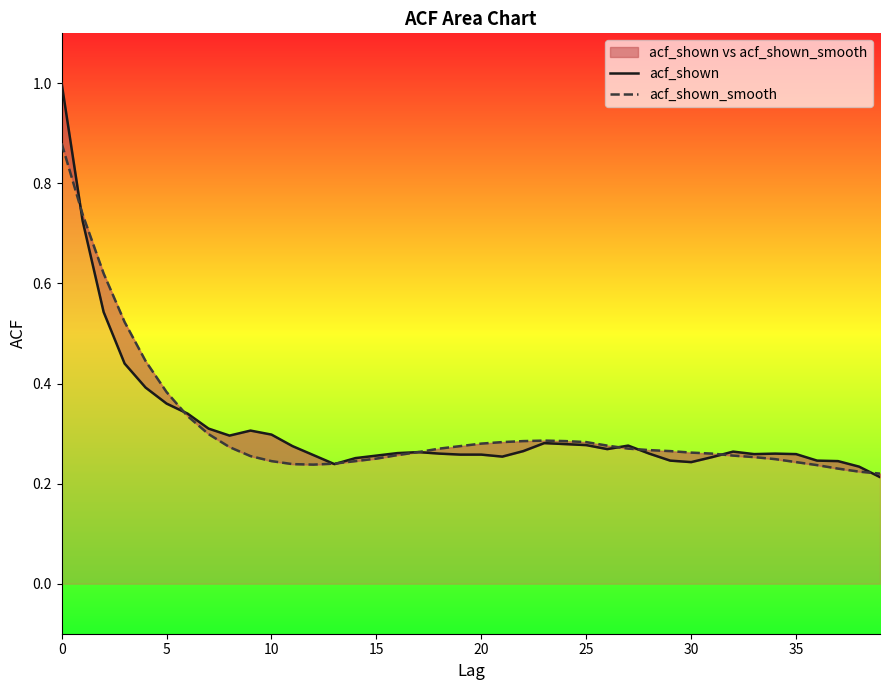

How many data points does each series have?

40